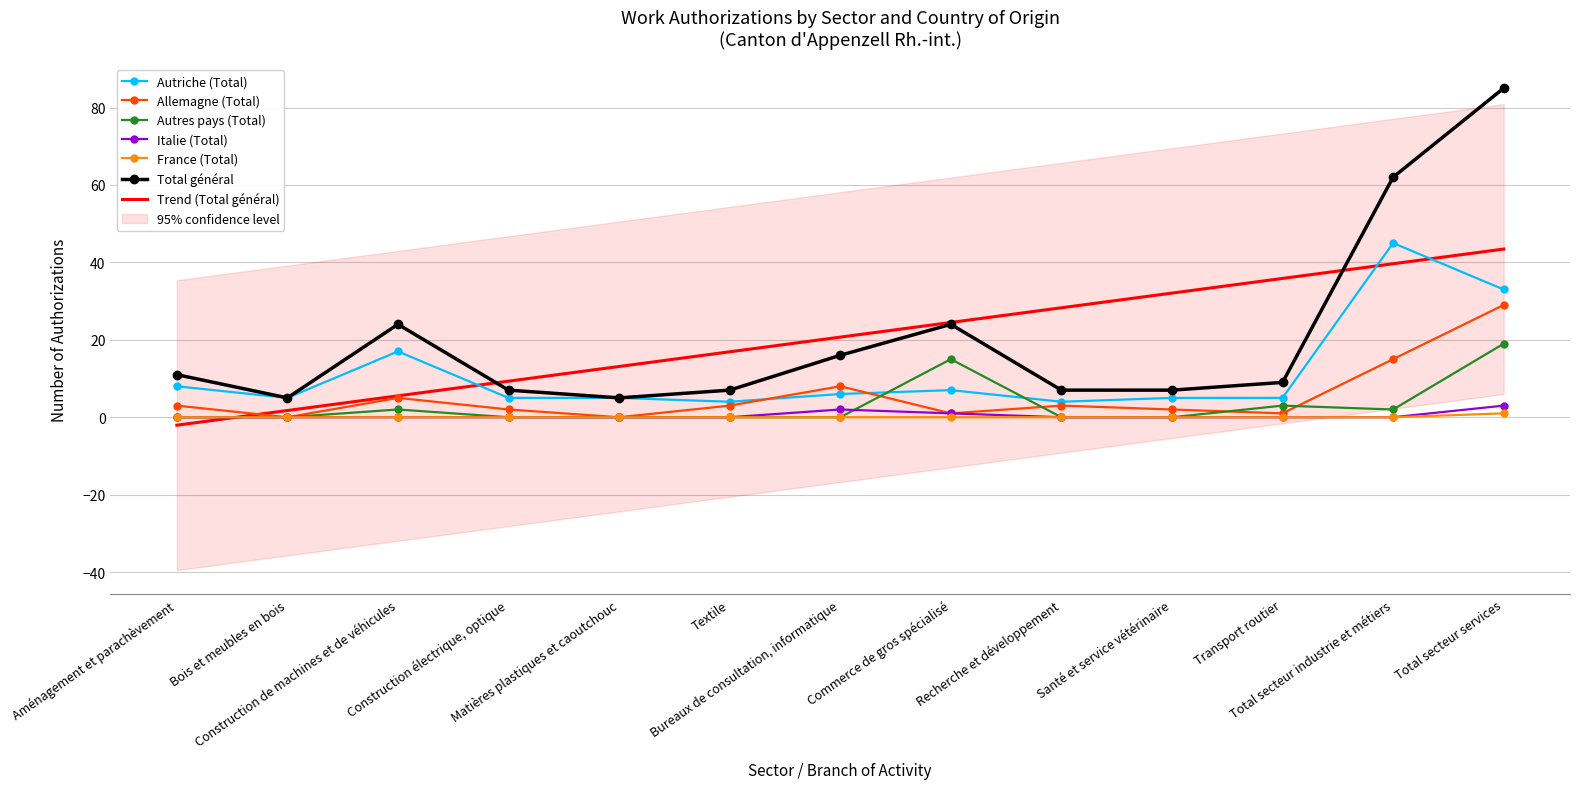

What value does the Total général series have at Total secteur industrie et métiers?

62